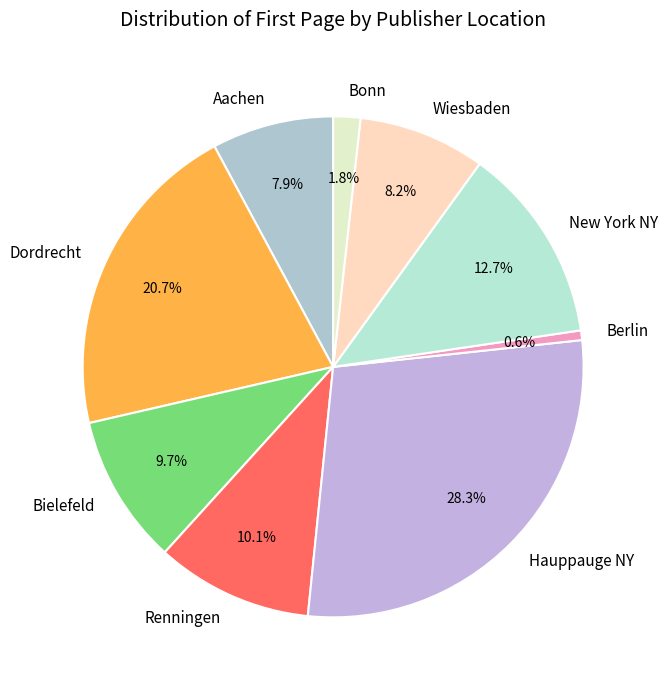

To the nearest percent, what percentage of the pie is Bonn?

2%